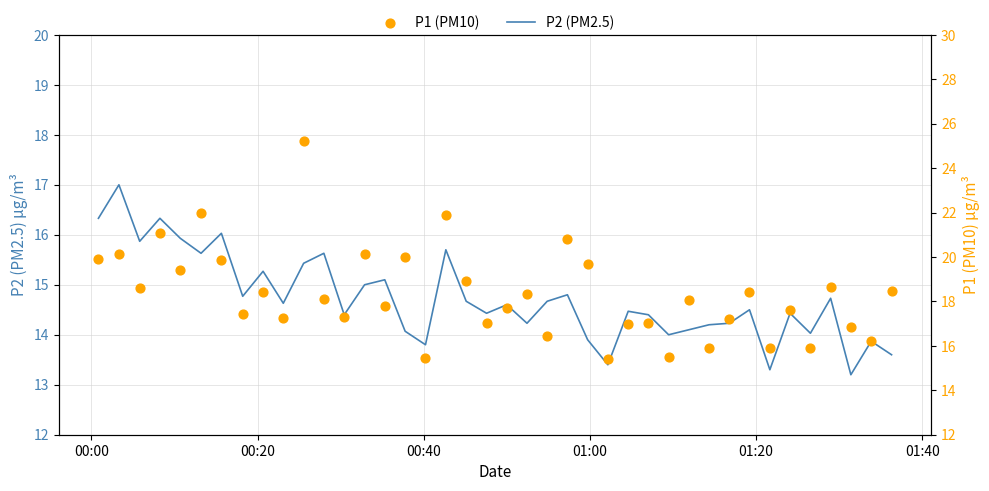

Which series reaches the minimum Y coordinate?

P2 (PM2.5)